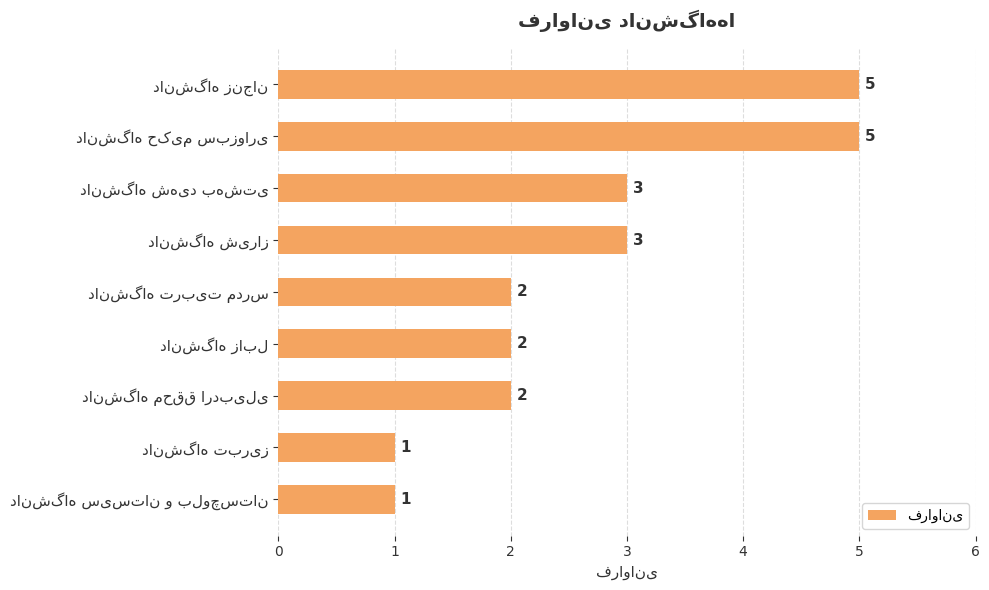

Reading bottom to top, transcribe all the data shown in this chart.

1	1	2	2	2	3	3	5	5